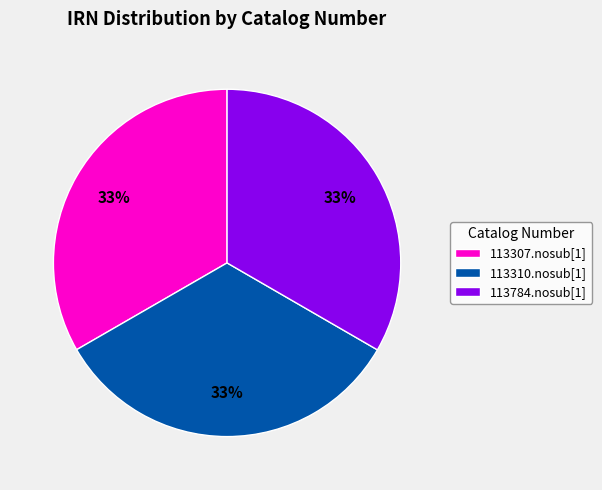

What percentage is the 113784.nosub[1] slice, to the nearest percent?

33%